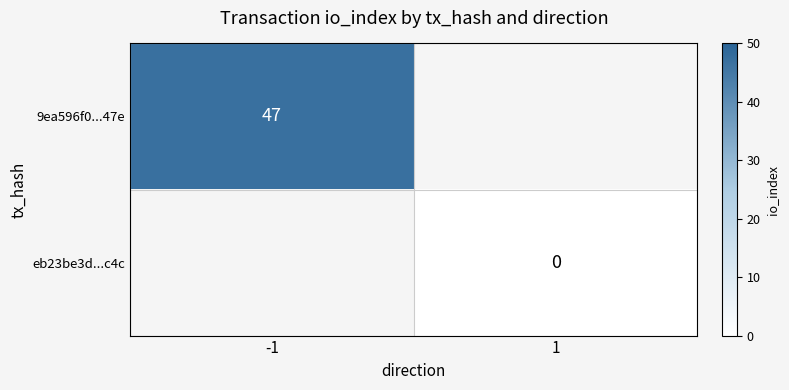

The value of 9ea596f0...47e at -1 is 22. True or false?

False